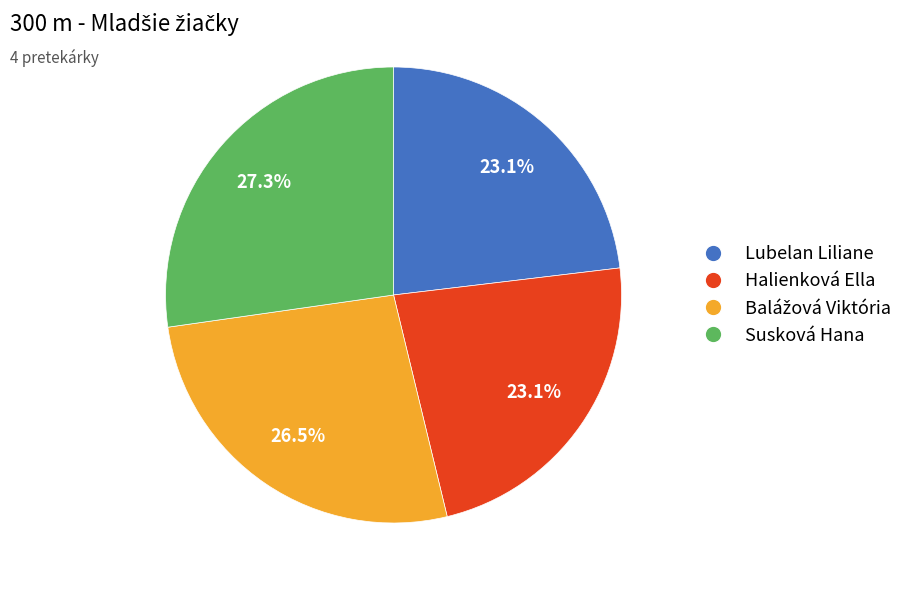

Count the number of slices in the pie.

4